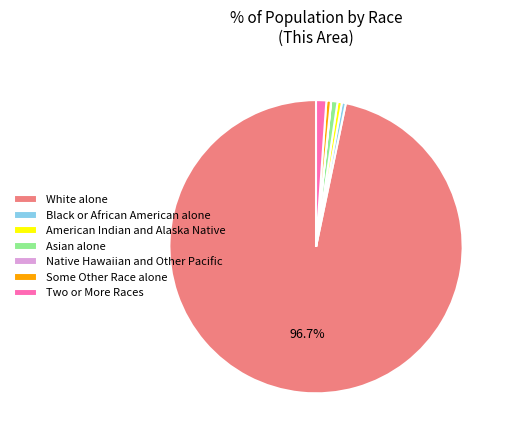

Is it true that White alone is 83% of the pie?

False